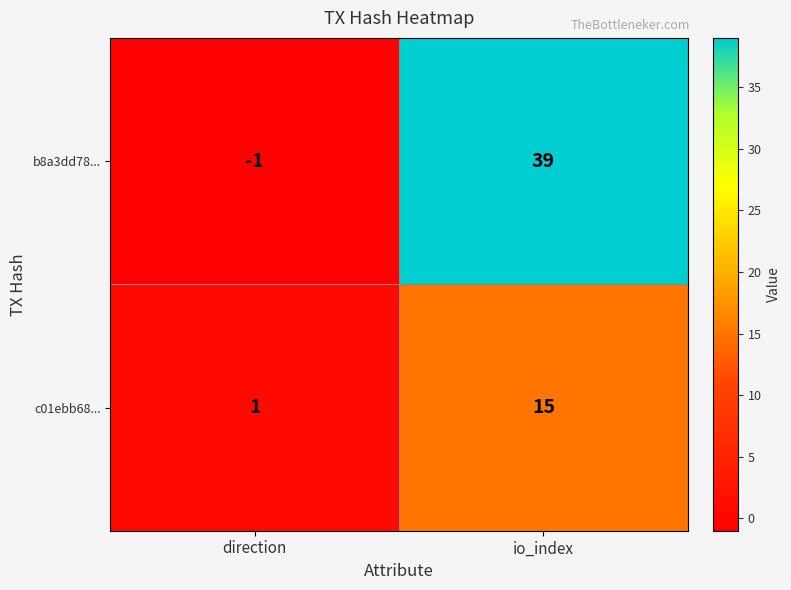

What is the greatest value displayed?

39